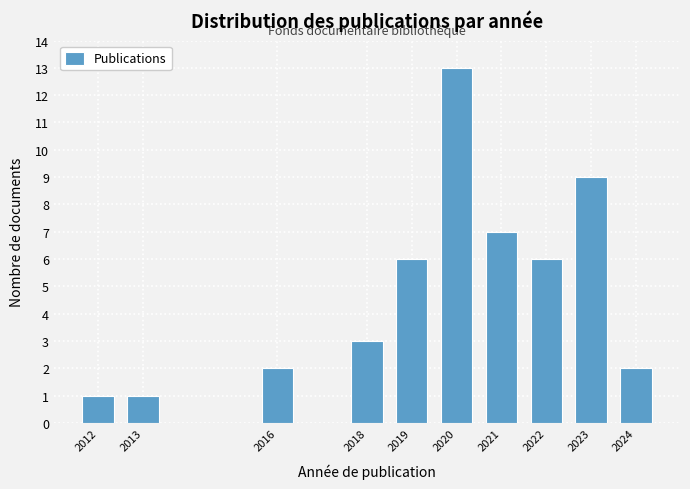

Reading right to left, what are all the values shown in this chart?

2024=2	2023=9	2022=6	2021=7	2020=13	2019=6	2018=3	2016=2	2013=1	2012=1